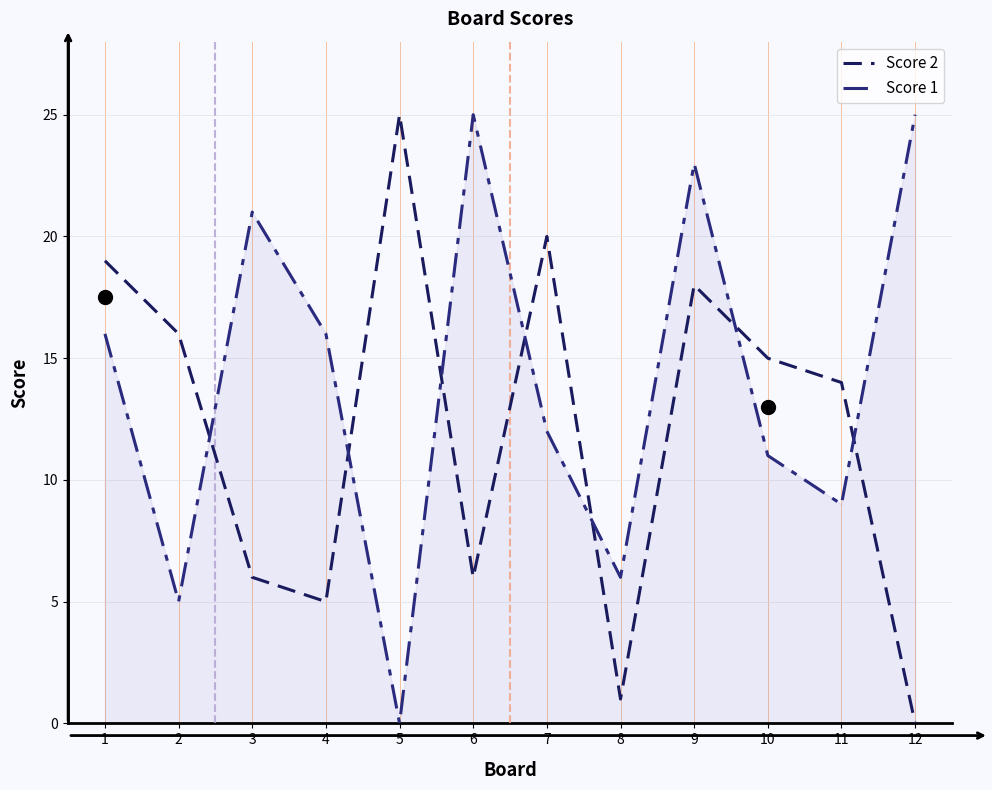

After their last crossing, which series has the higher values: Score 2 or Score 1?

Score 1